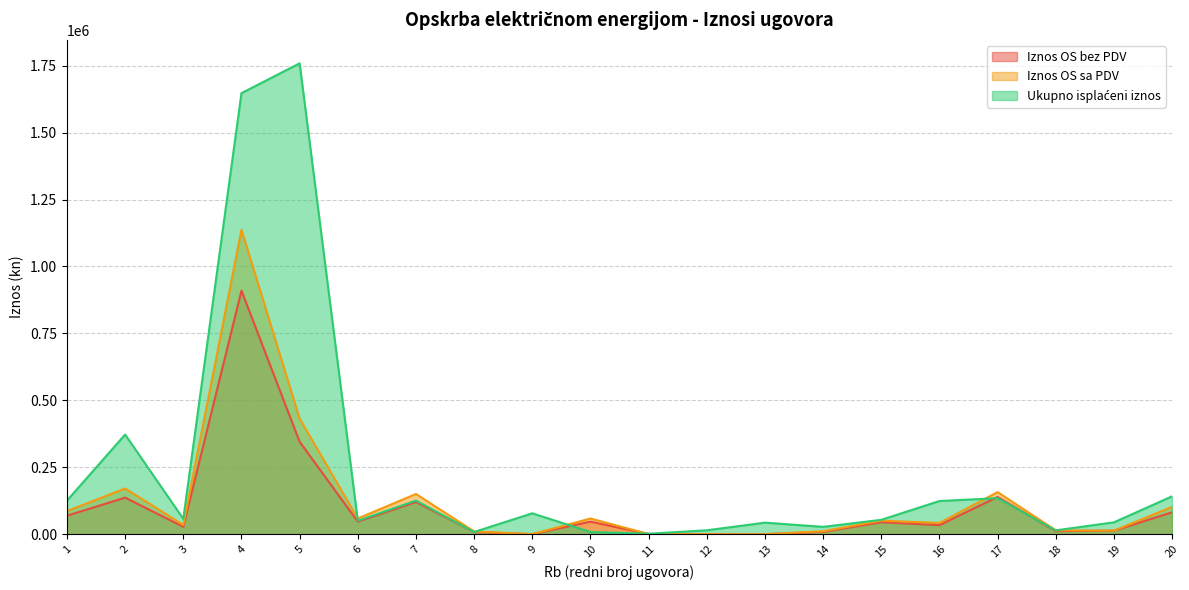

What is the maximum value for Iznos OS bez PDV?

909605.2